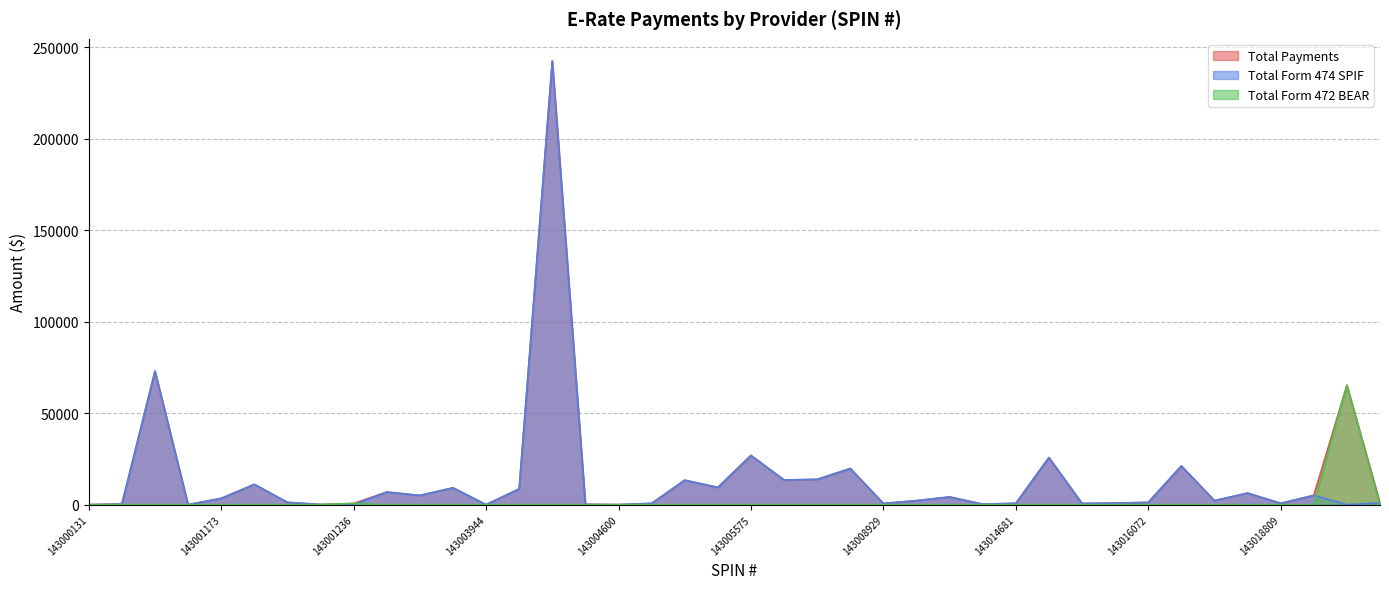

What is the difference between the maximum and minimum values in the Total Payments series?

242446.7